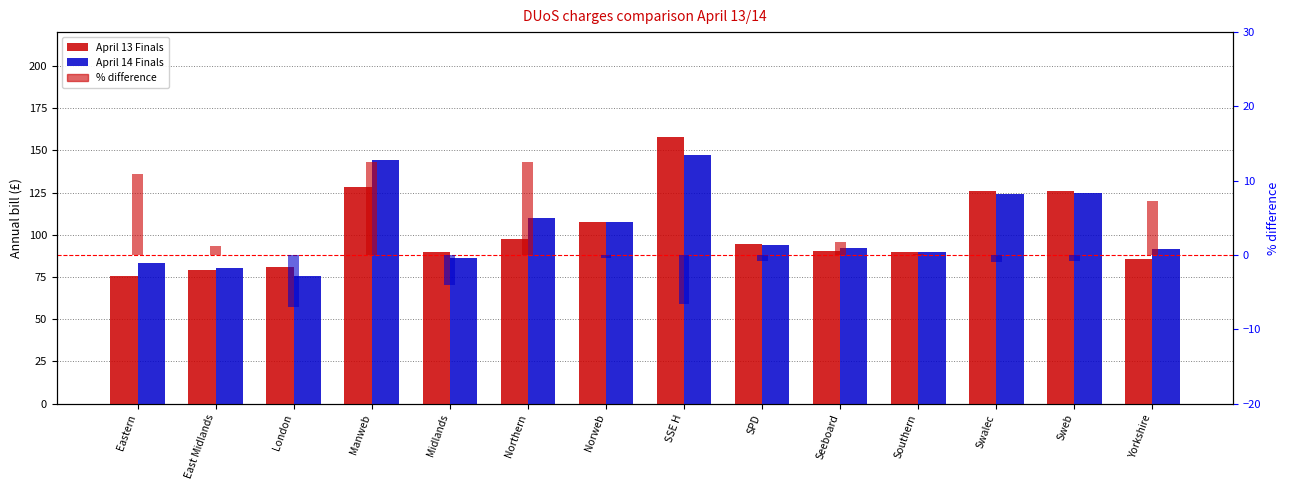

Which series has the largest range (max minus min)?

April 13 Finals